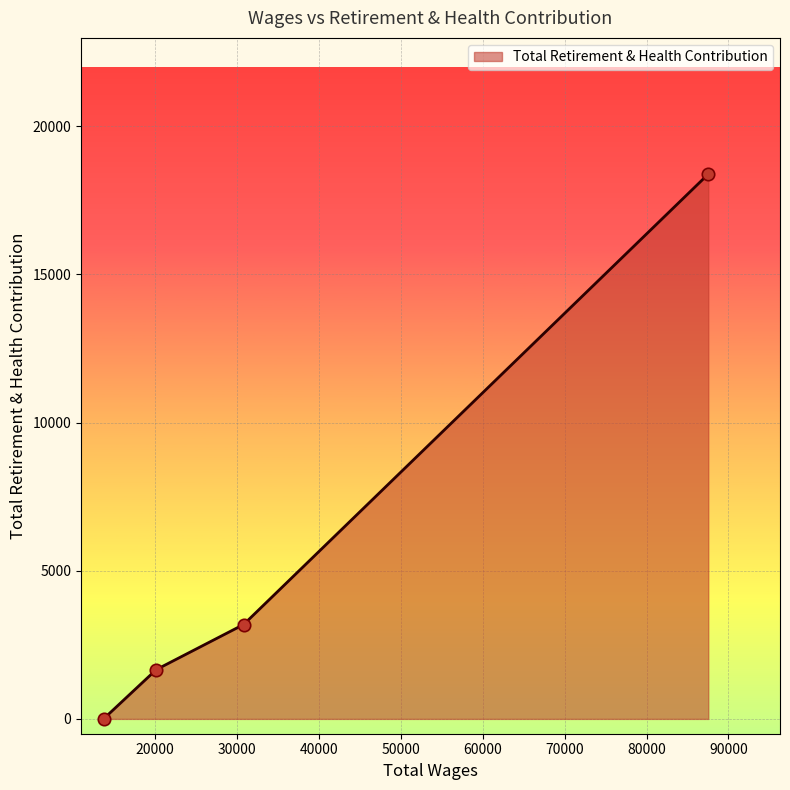

True or false: there are more than 2 points higher than both neighbors.

False